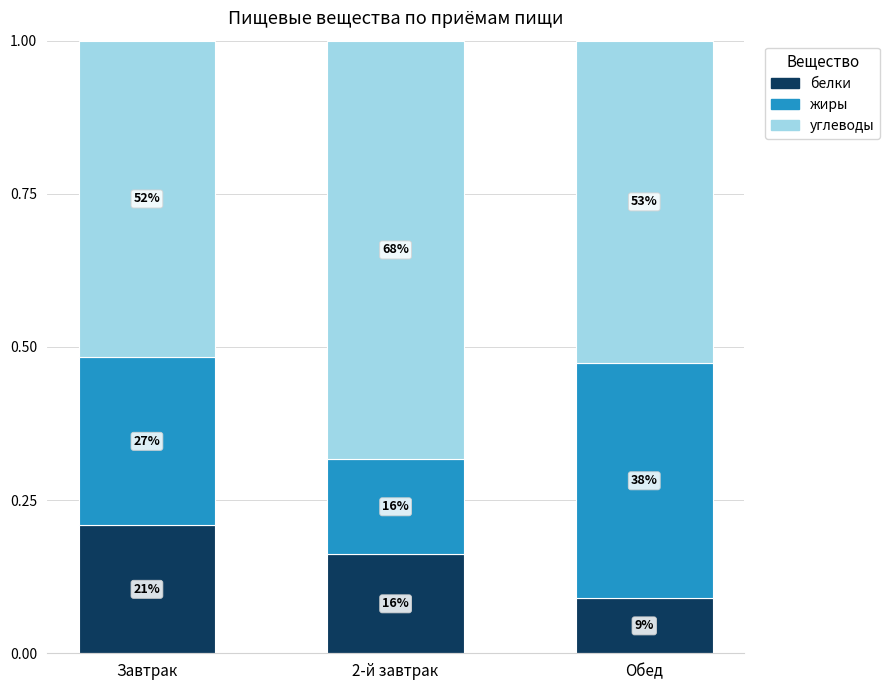

What are all the series names shown in the legend?

белки, жиры, углеводы